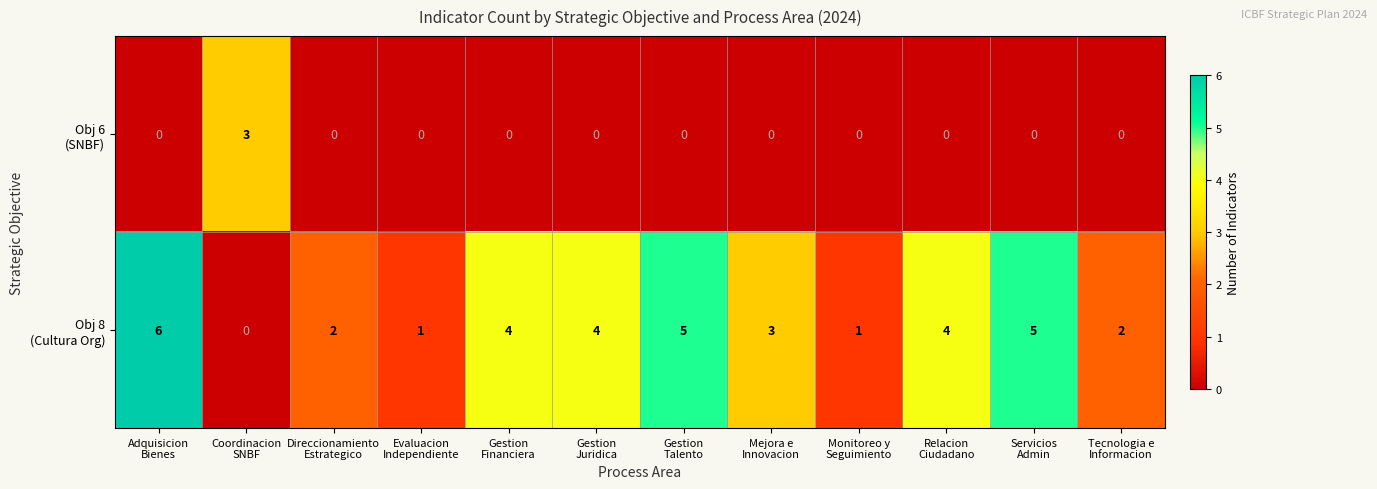

What is the spread (max minus min) of values at Evaluacion
Independiente?

1